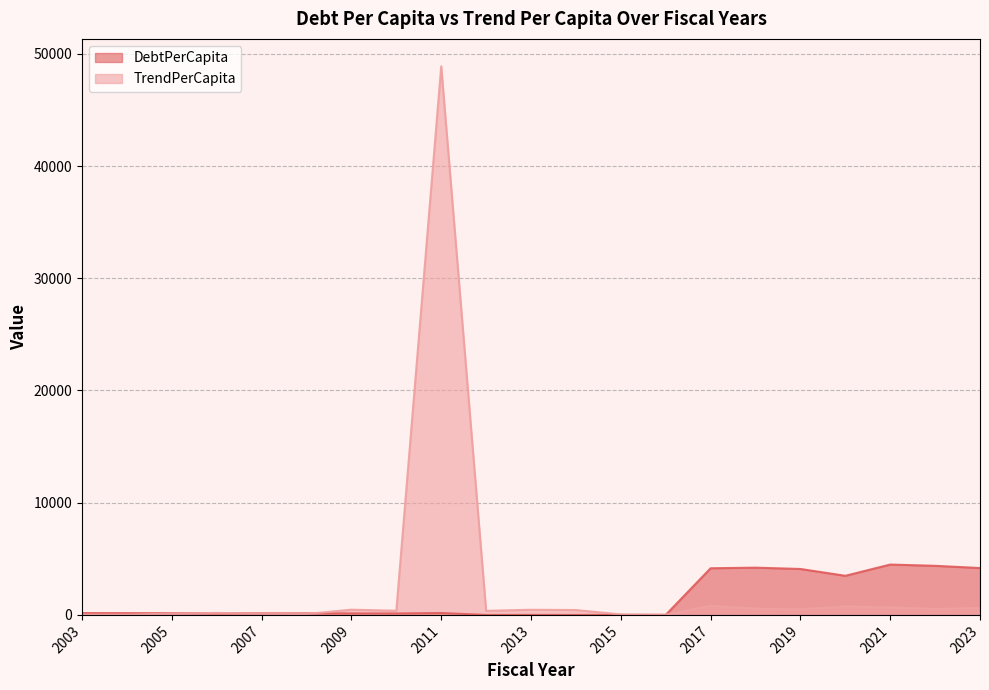

Reading left to right, what are all the values shown in this chart?

DebtPerCapita: 165.7	158.4	151.5	145.6	137.8	137.1	133.3	127.4	168.4	0.0	0.0	0.0	0.0	0.0	4156.0	4209.8	4093.2	3484.6	4486.9	4374.3	4175.3
TrendPerCapita: 27.7	26.8	105.7	178.0	108.4	82.0	466.6	373.3	48884.5	362.9	459.9	434.8	45.4	22.6	808.1	552.0	493.0	749.8	663.2	526.1	619.1